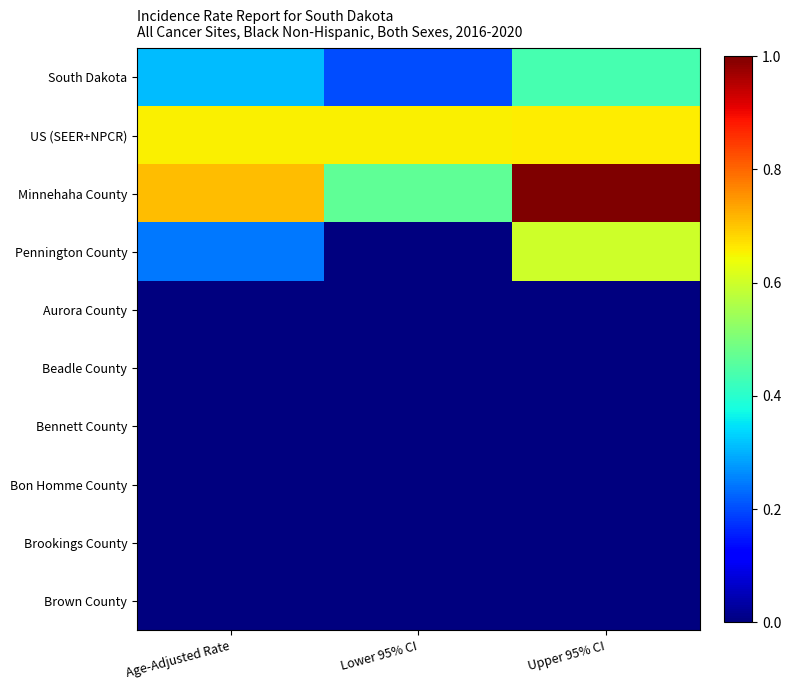

Which label corresponds to the smallest value in the chart?

Lower 95% CI